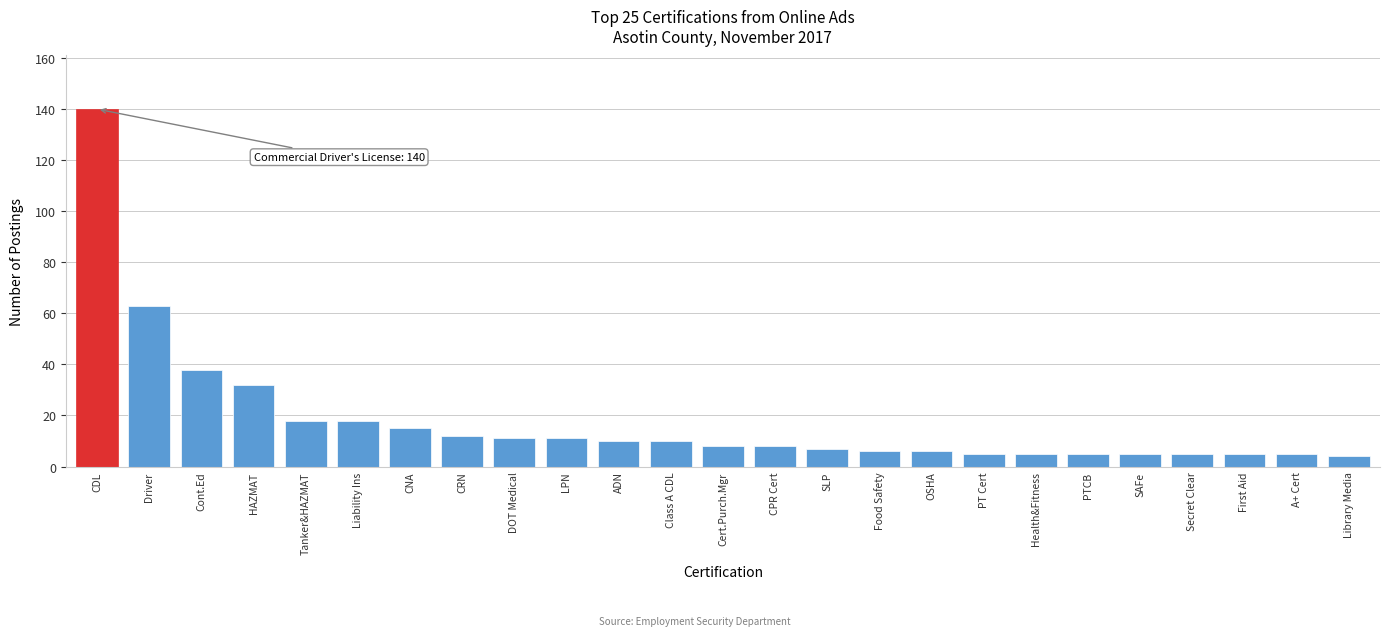

Reading left to right, extract all data points from this chart.

140	63	38	32	18	18	15	12	11	11	10	10	8	8	7	6	6	5	5	5	5	5	5	5	4